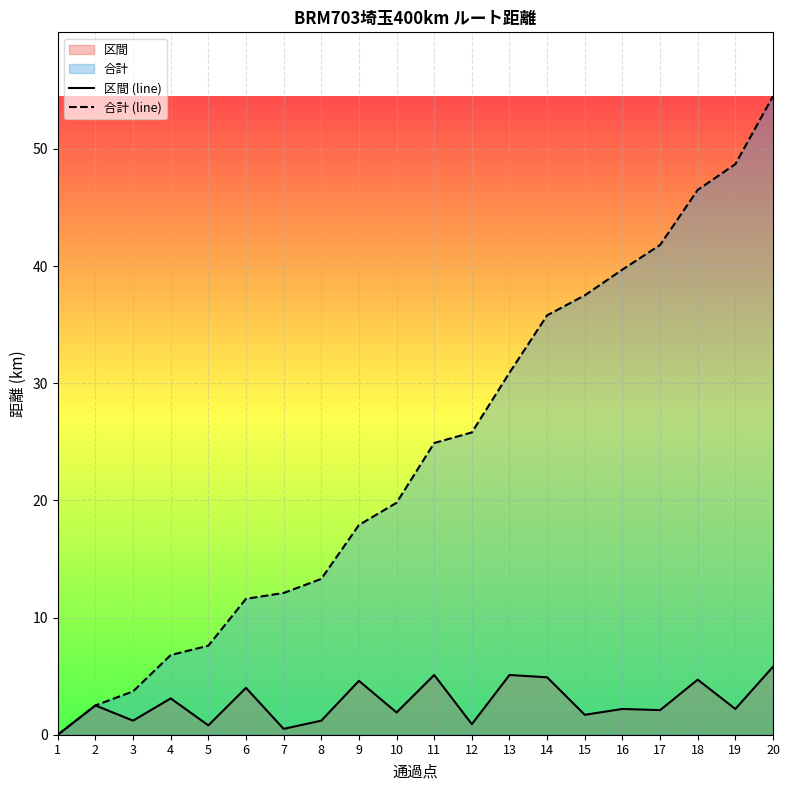

What is the difference between the second highest and minimum values in the 合計 (line) series?

48.7